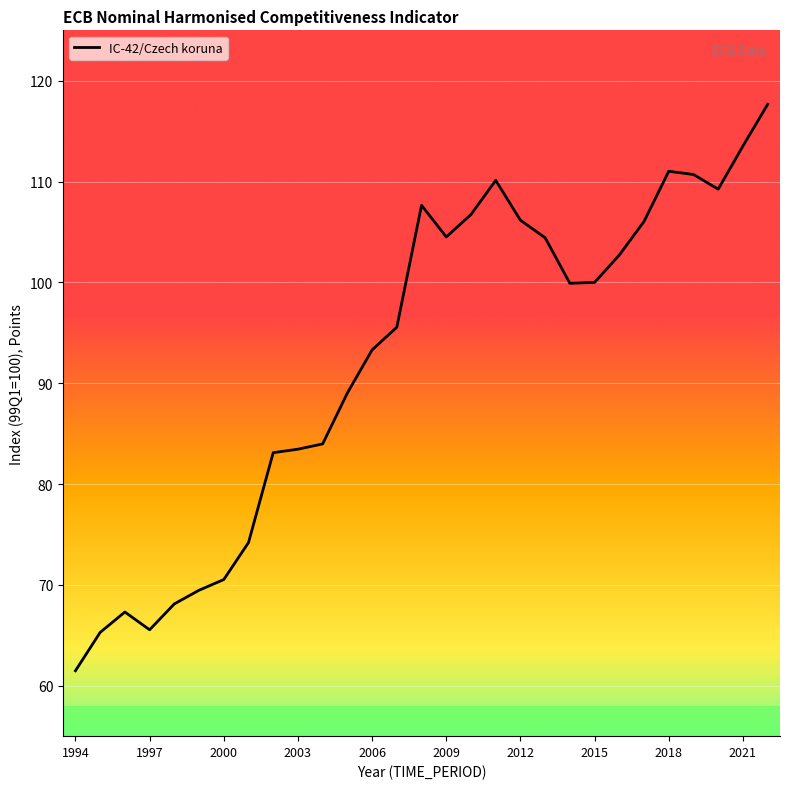

What is the difference between the maximum and minimum values?

56.2